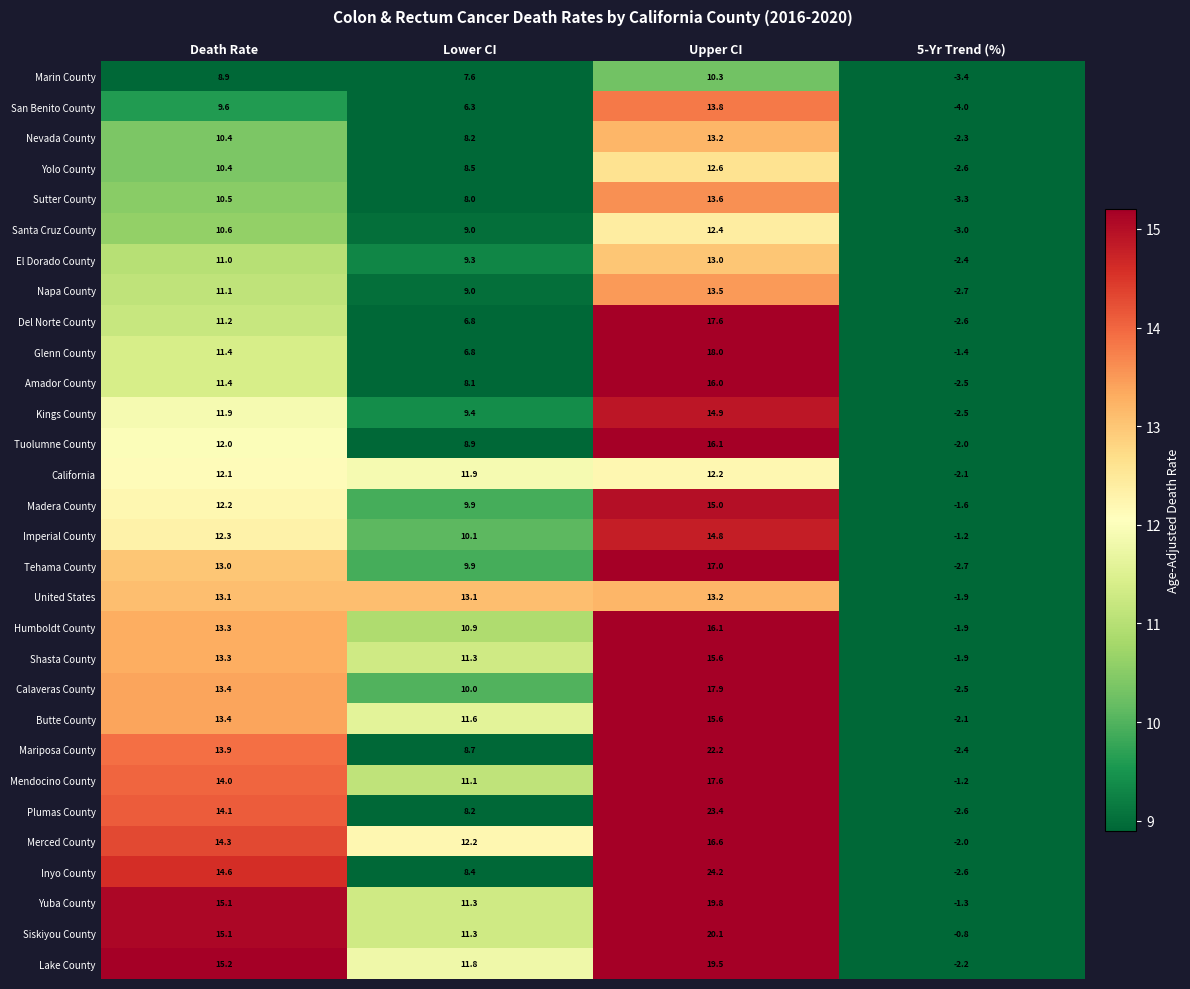

What is the greatest value displayed?

24.2